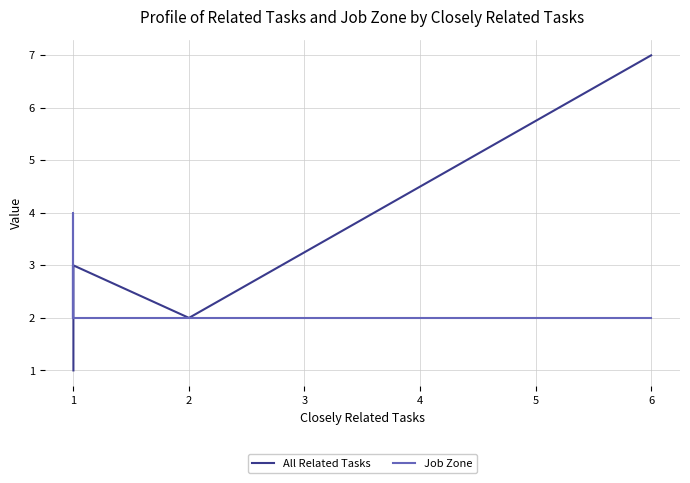

What is the average value of the Job Zone series?

2